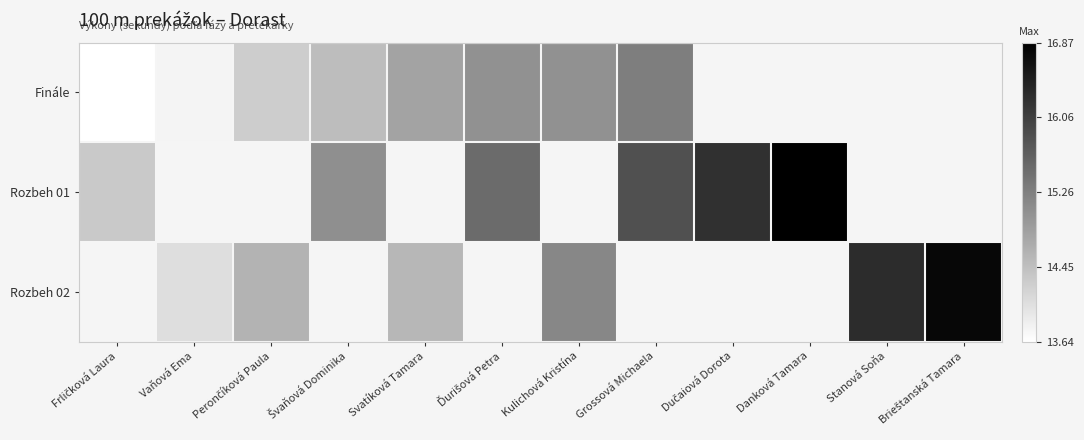

At which label does Finále reach its peak?

Grossová Michaela